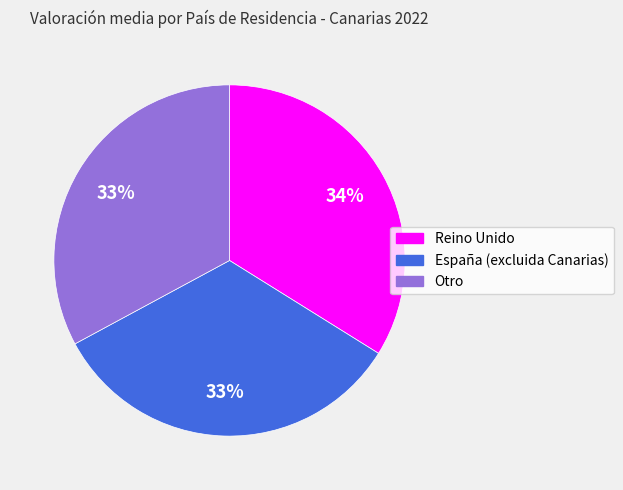

Is there a majority slice in this chart?

No